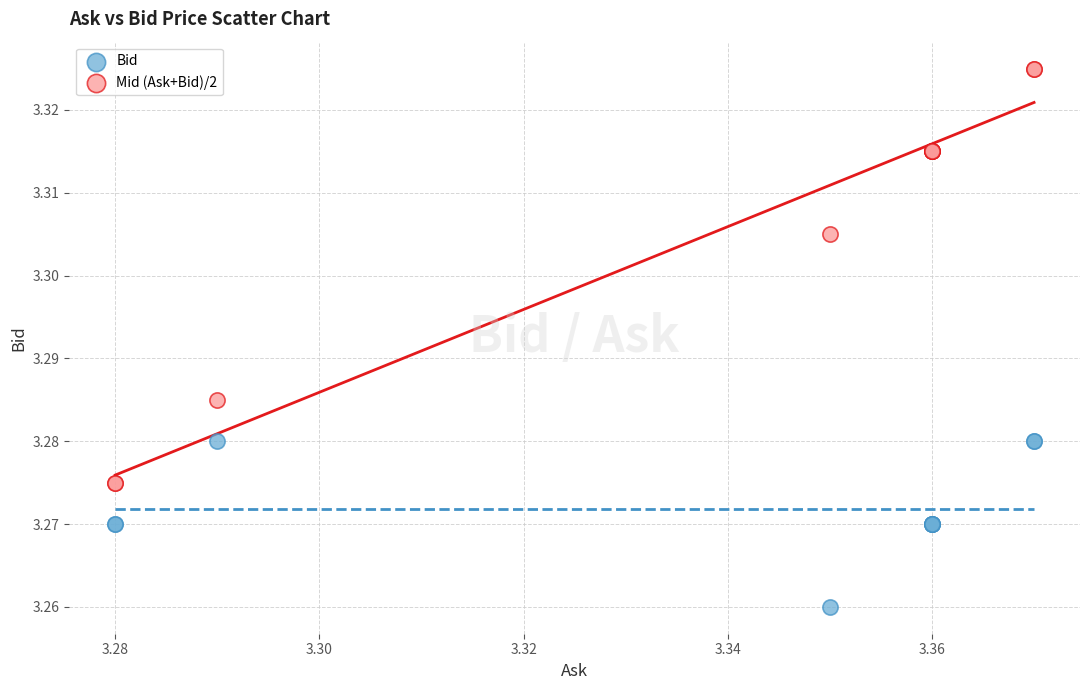

What are all the series names shown in the legend?

Bid, Mid (Ask+Bid)/2